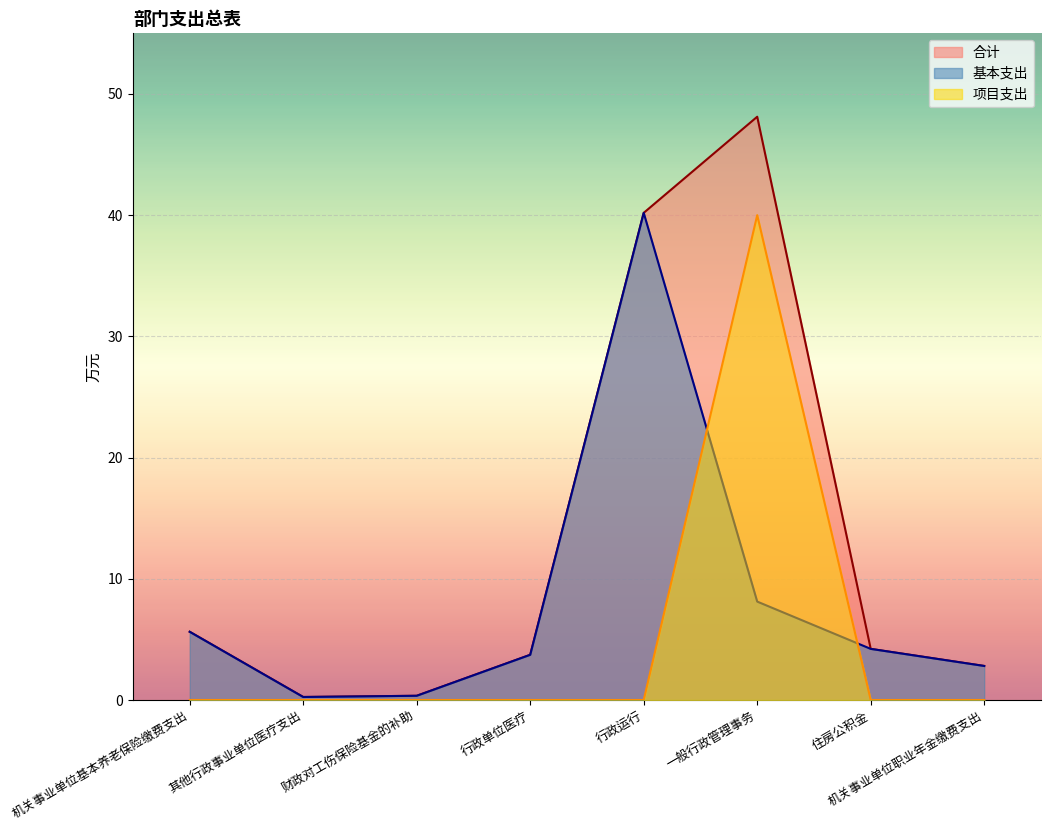

True or false: 基本支出 and 项目支出 cross at least once.

True